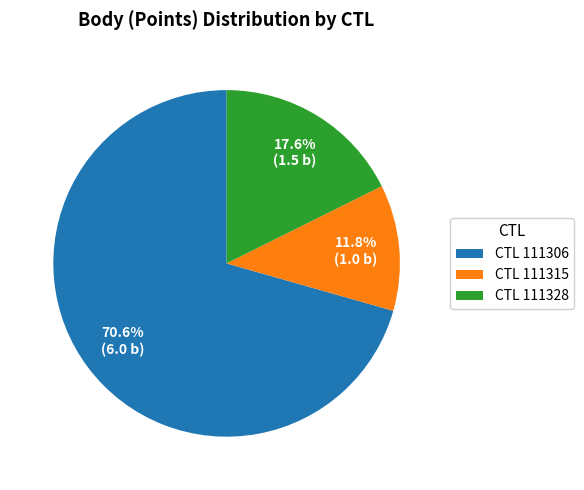

Is there a majority slice in this chart?

Yes